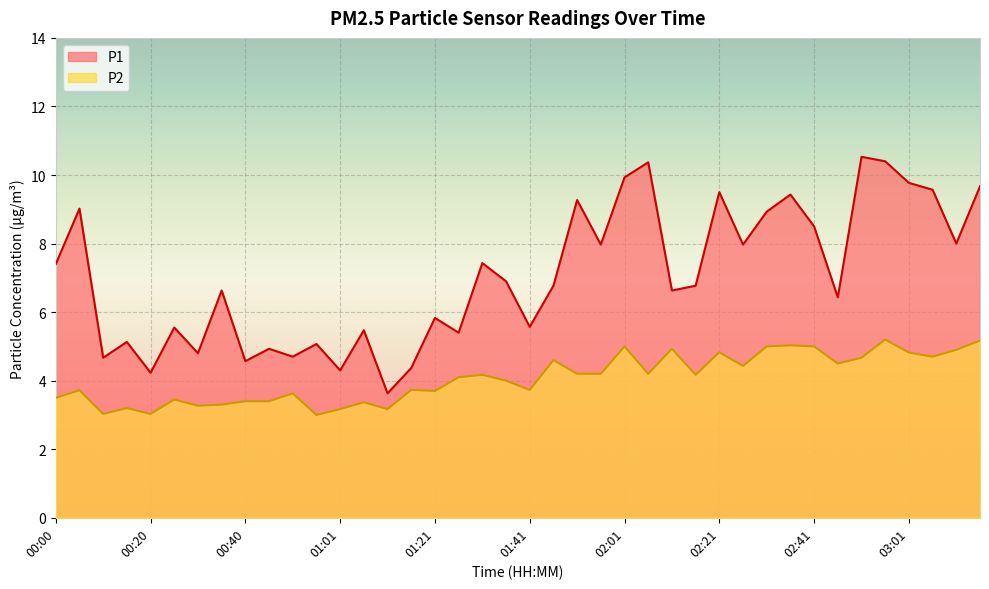

At which category does the chart reach its minimum across all series?

00:56